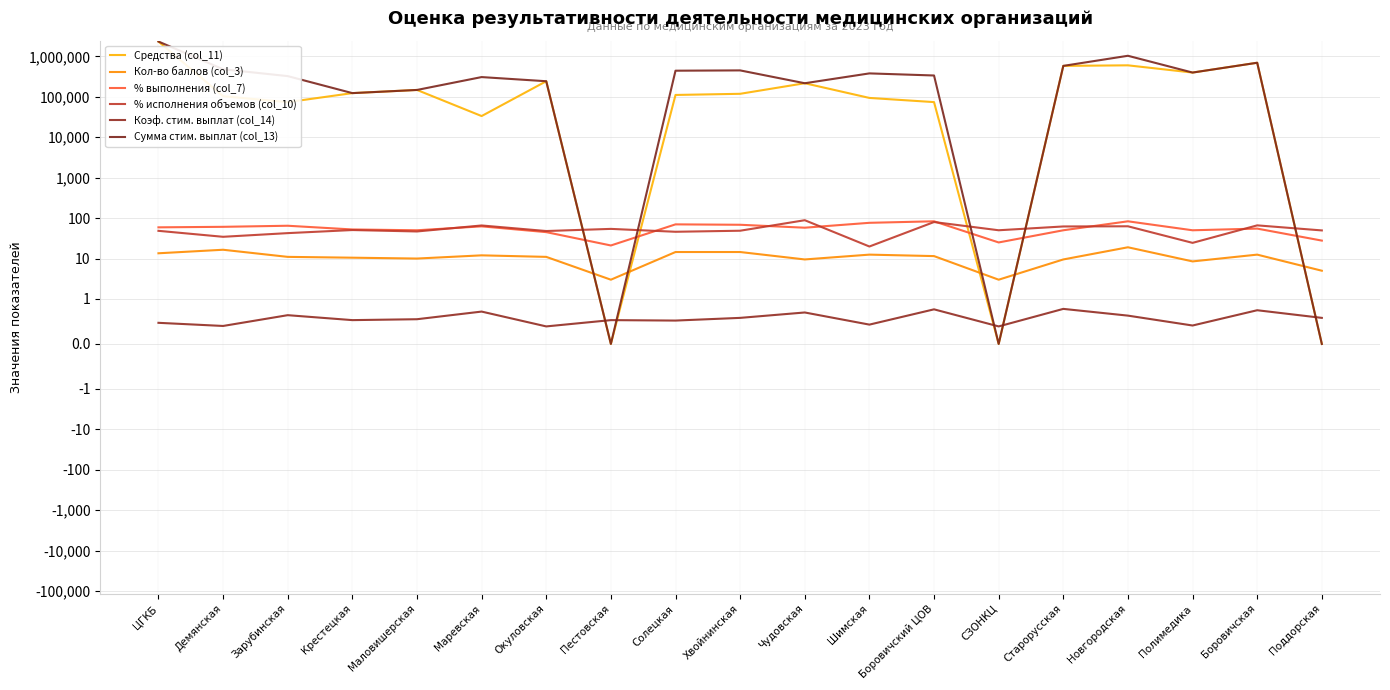

At which category is the sum across all series the highest?

ЦГКБ